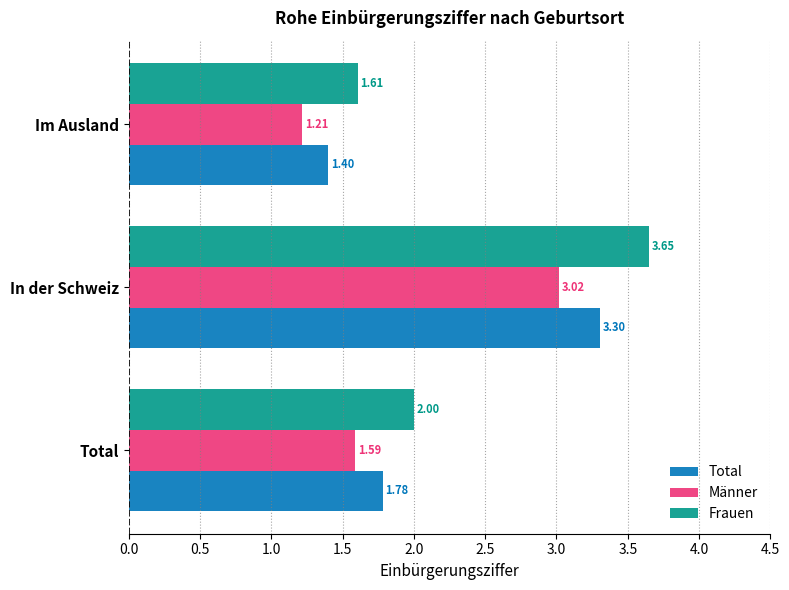

Which series has the largest total across all categories?

Frauen